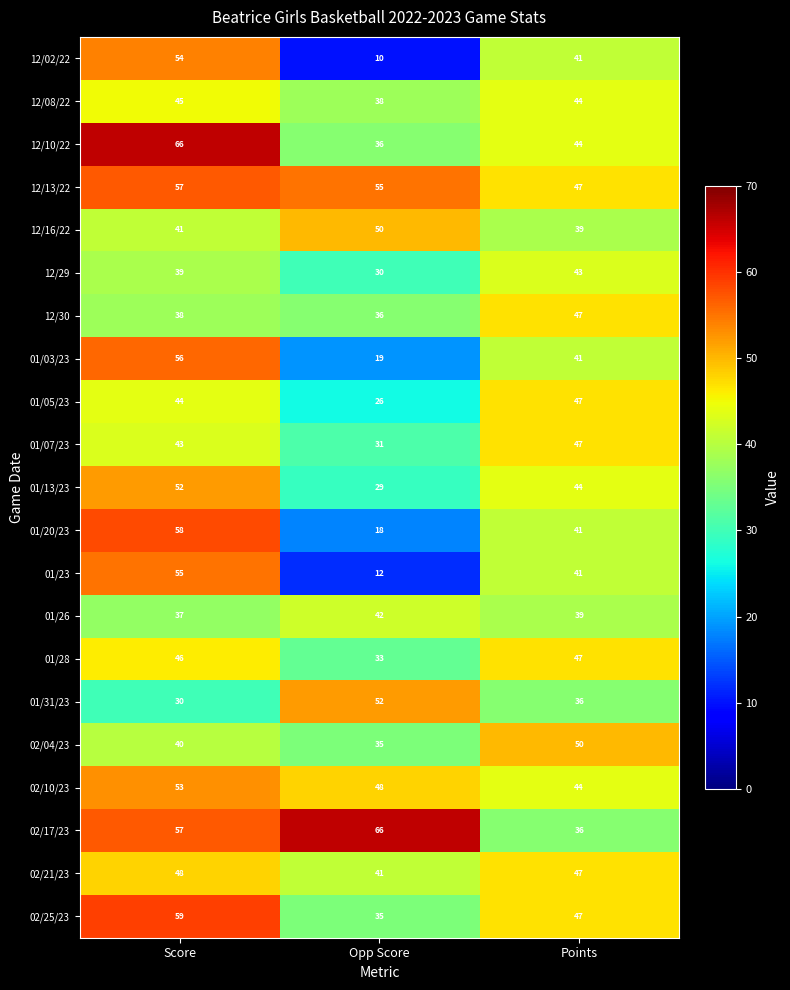

What is the total value across all series at Points?

912